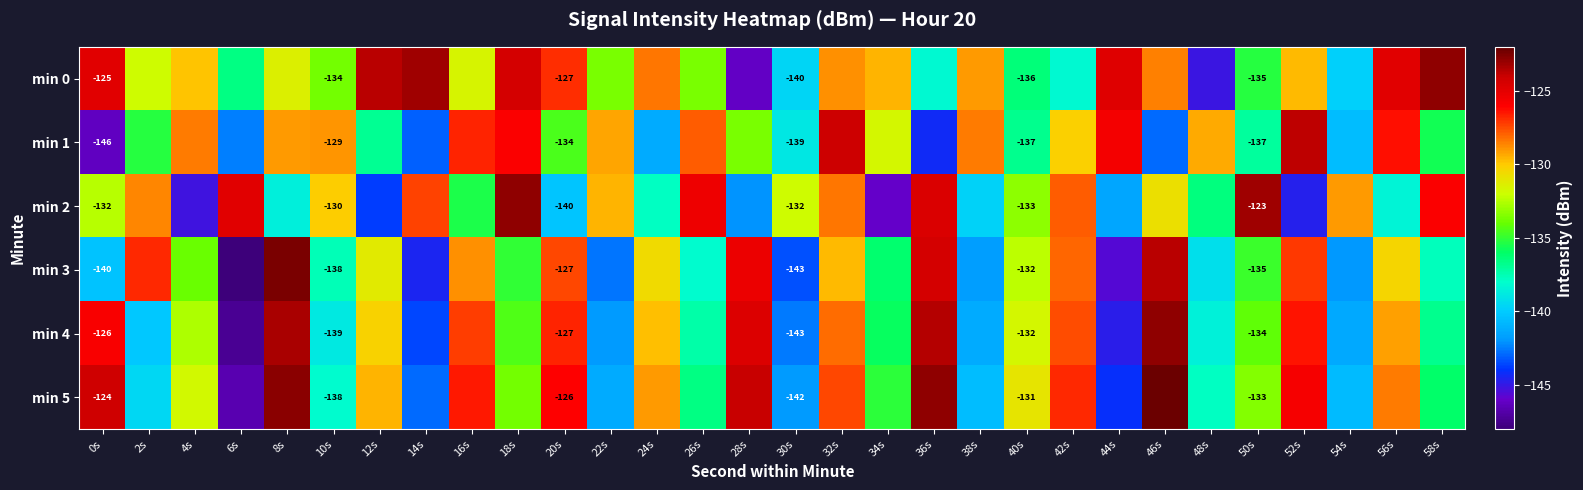

What is the total value across all series at 34s?

-814.5